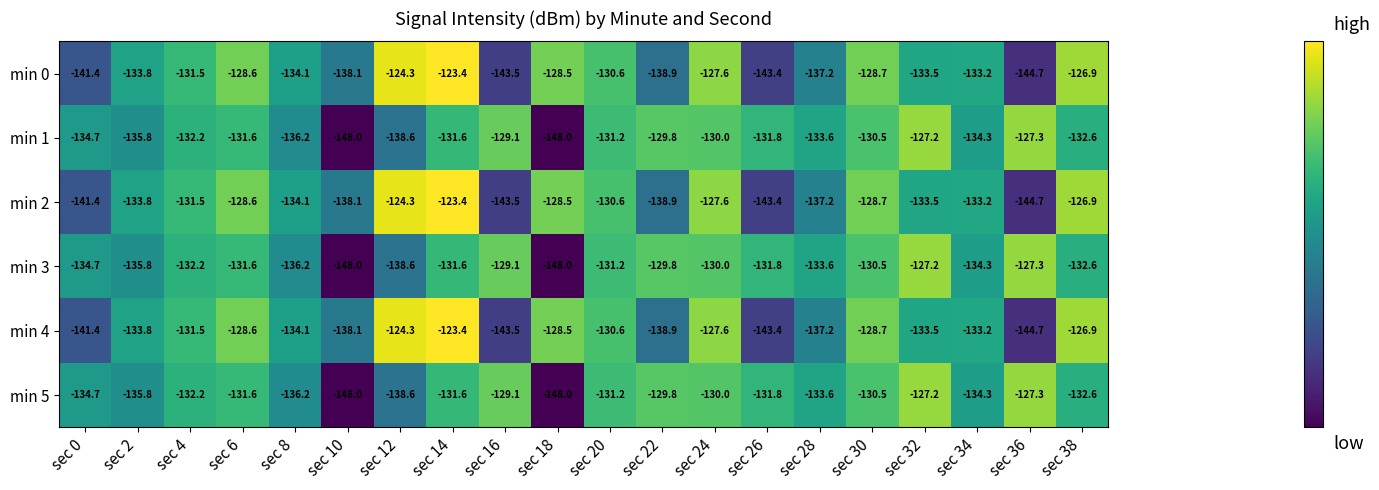

At which category does the chart reach its peak across all series?

sec 14